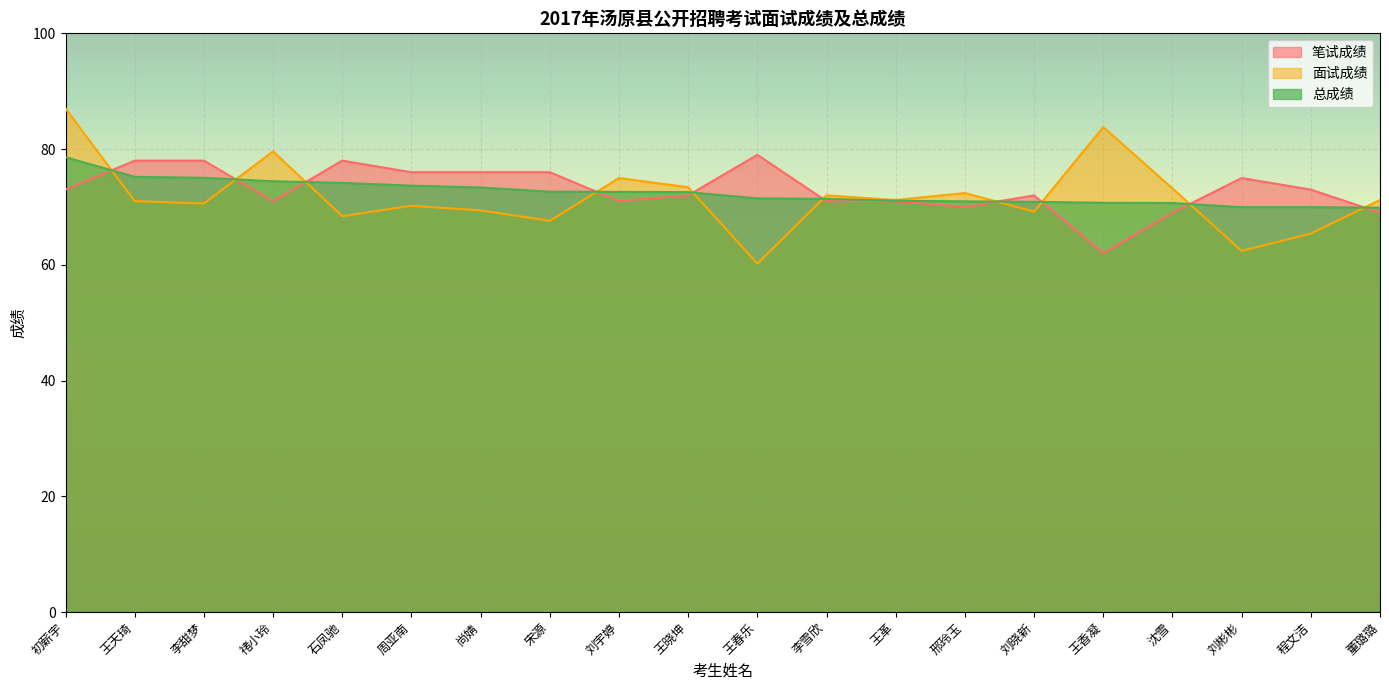

What is the label of the 12th point from the left?

李雪欣